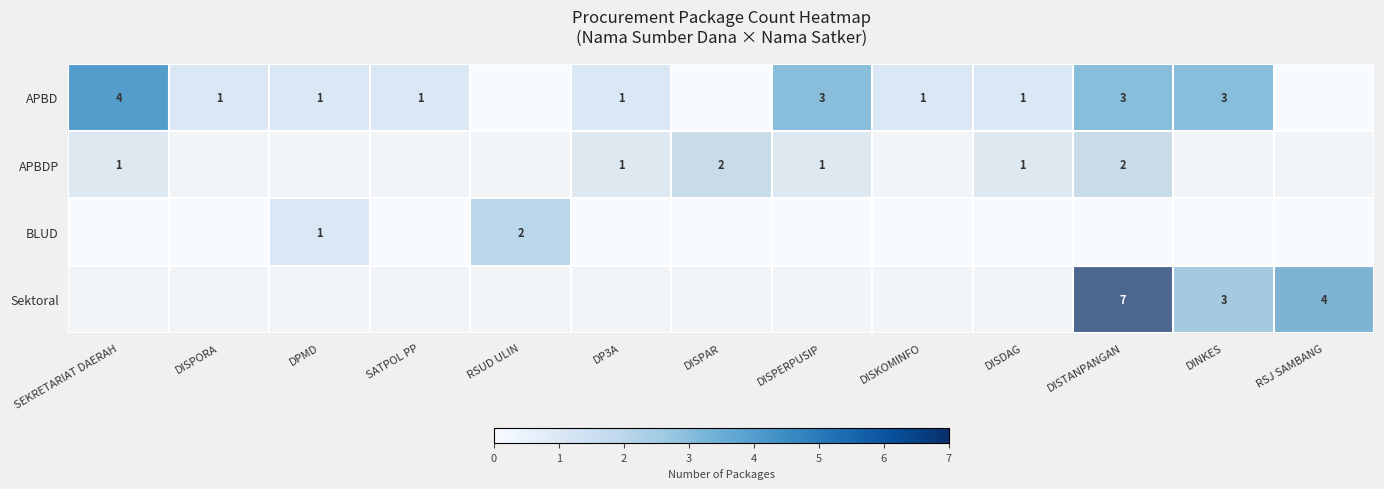

Is it true that APBD equals 1 at DISKOMINFO?

True